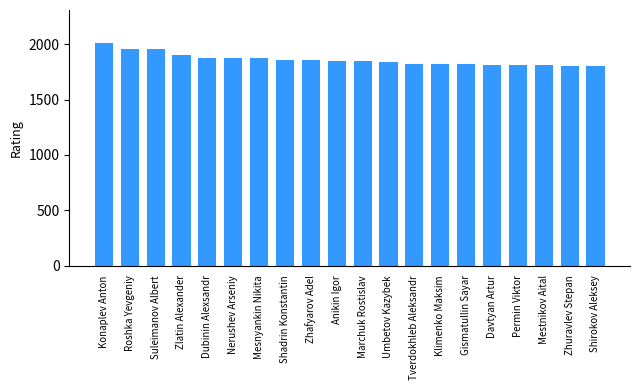

Is it true that the value at Anikin Igor is 524?

False